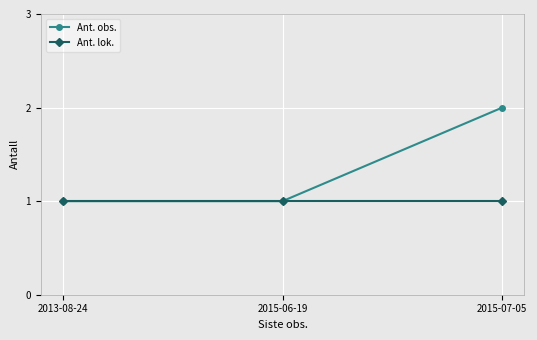

Does the chart display data point markers on the line(s)?

Yes